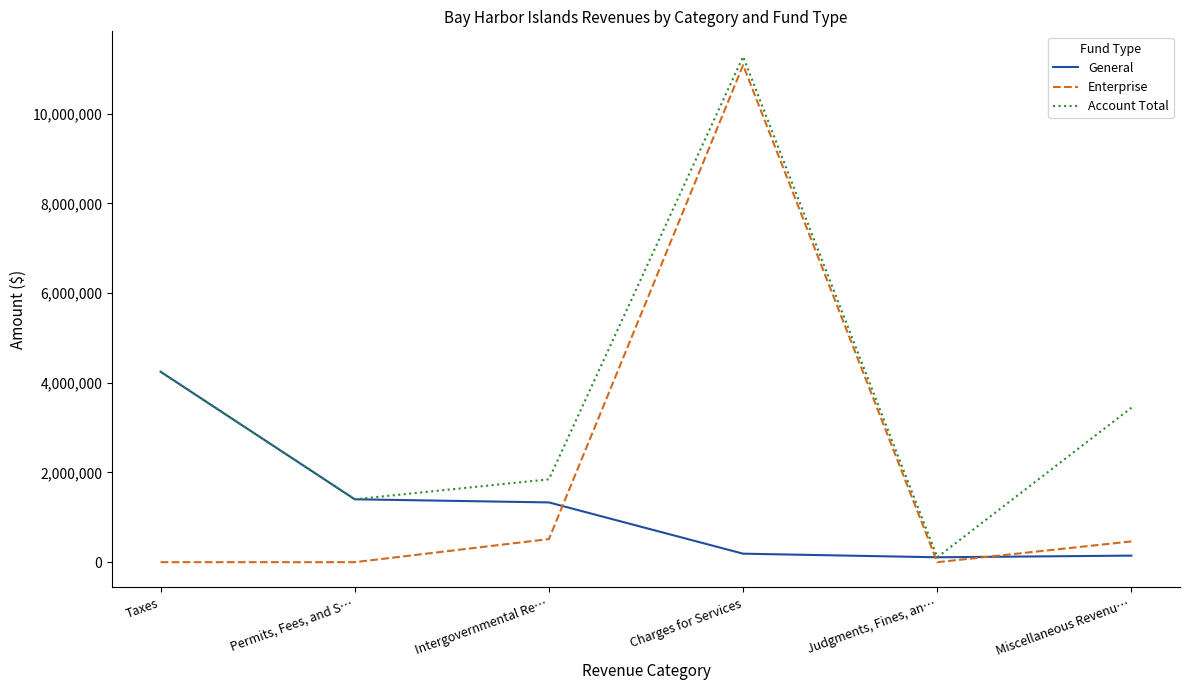

Which category has the lowest value in the Account Total series?

Judgments, Fines, an…